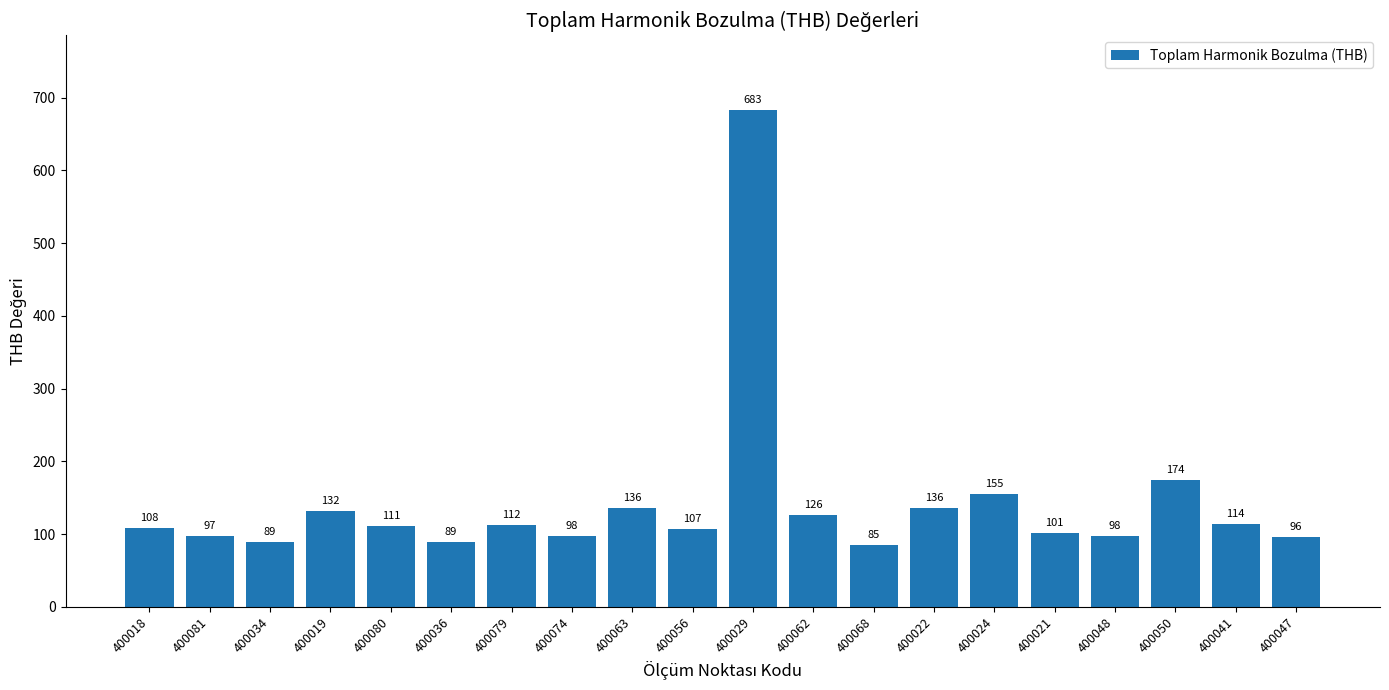

What value does the data have at 400029, to the nearest 10?

680